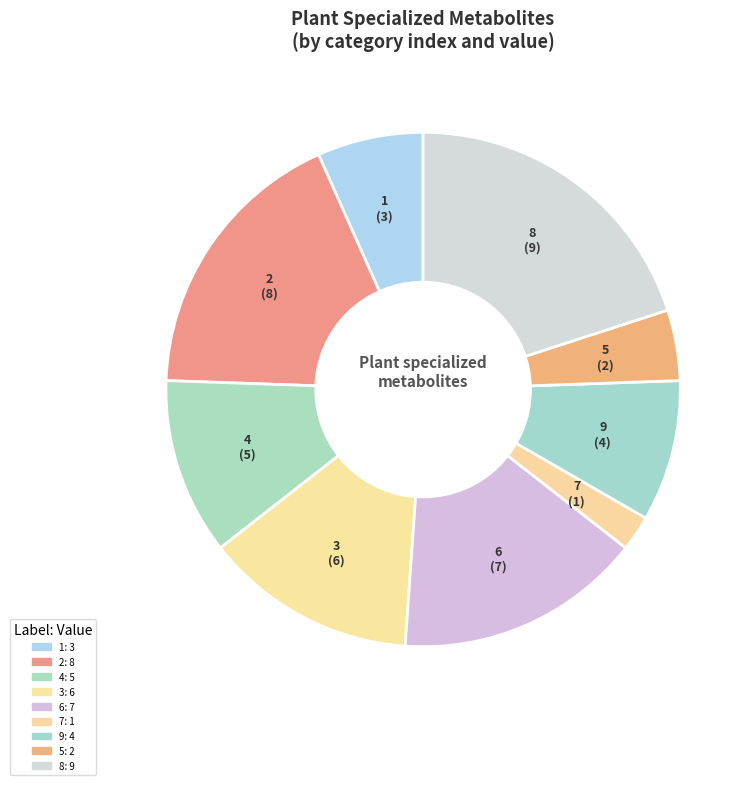

What is the smallest slice in the pie chart?

7